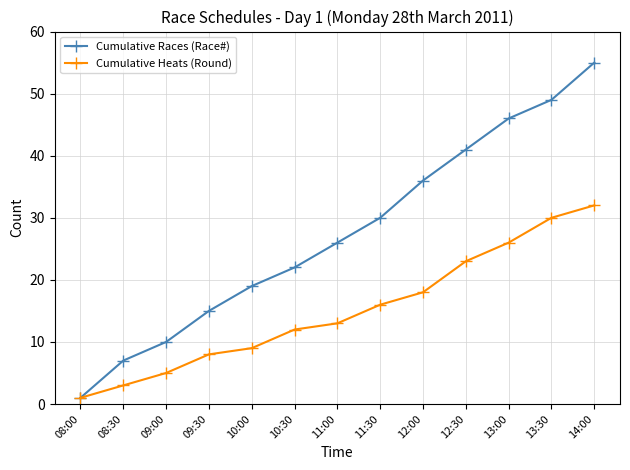

Reading left to right, list all the values displayed in this chart.

Cumulative Races (Race#): 08:00=1	08:30=7	09:00=10	09:30=15	10:00=19	10:30=22	11:00=26	11:30=30	12:00=36	12:30=41	13:00=46	13:30=49	14:00=55
Cumulative Heats (Round): 08:00=1	08:30=3	09:00=5	09:30=8	10:00=9	10:30=12	11:00=13	11:30=16	12:00=18	12:30=23	13:00=26	13:30=30	14:00=32